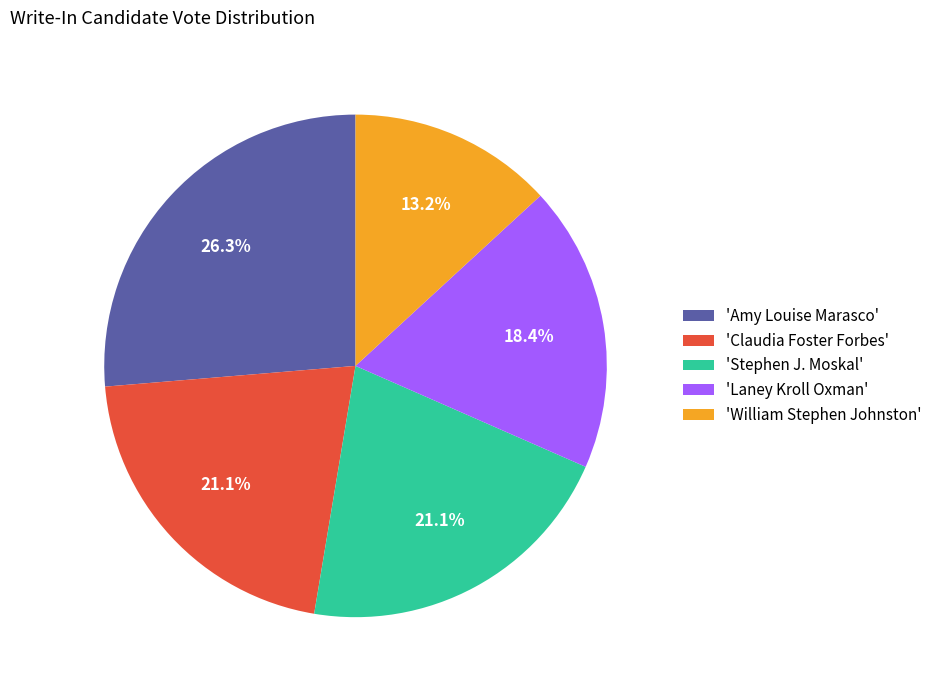

What is the smallest slice in the pie chart?

'William Stephen Johnston'